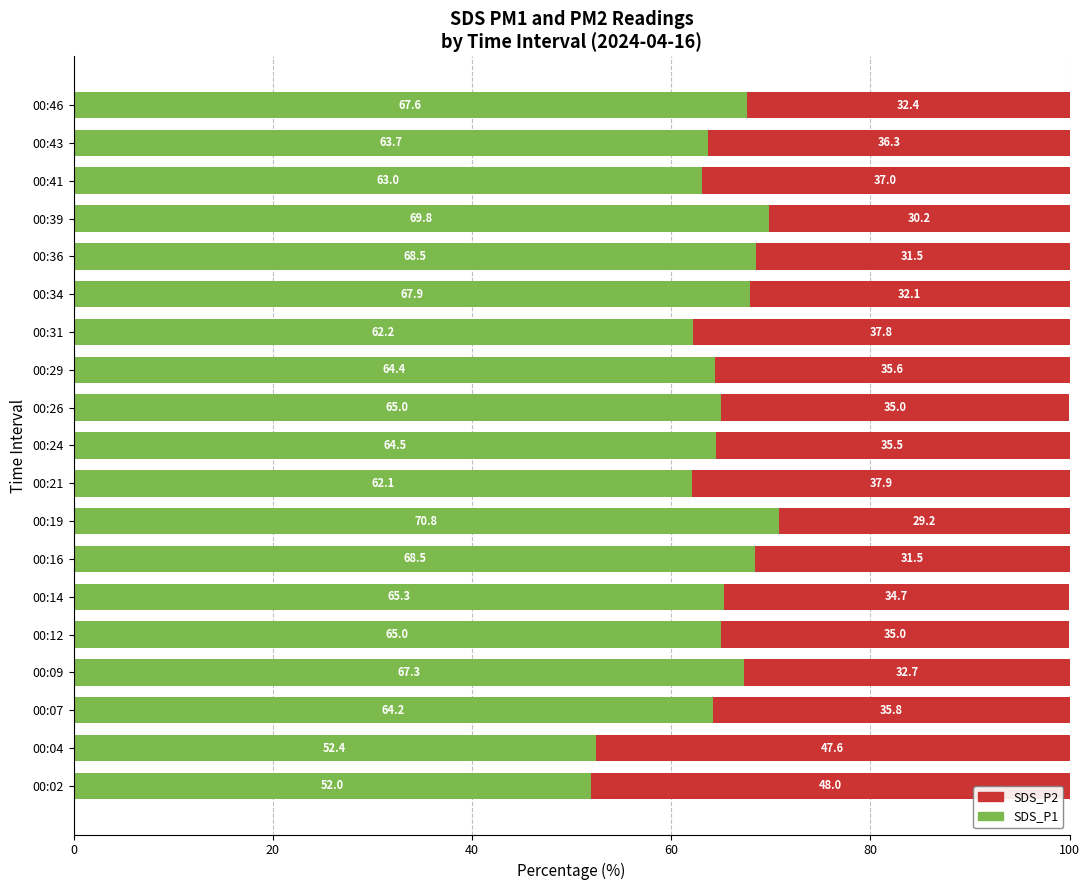

Is it true that SDS_P1 equals 52.4 at 00:04?

True